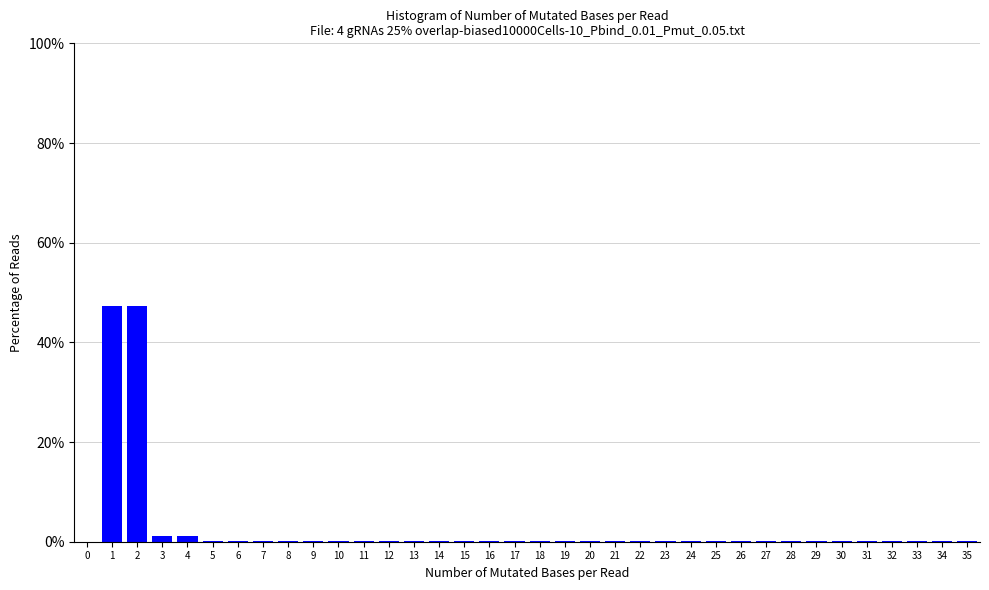

What is the maximum value shown in the chart?

47.3